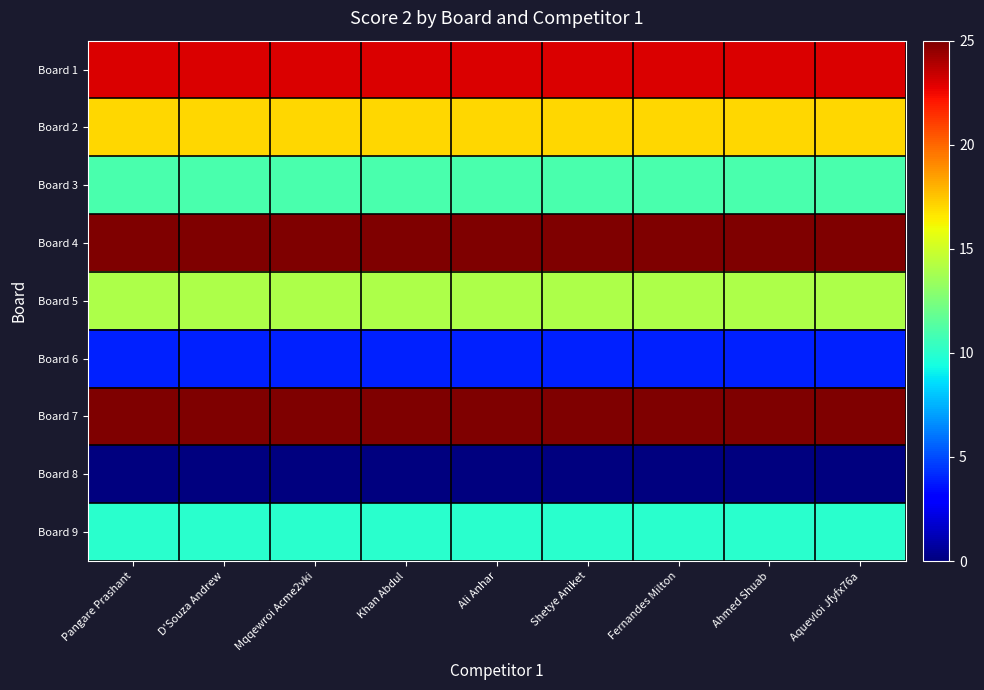

Rank the series at Shetye Aniket from lowest to highest value.

Board 8, Board 6, Board 9, Board 3, Board 5, Board 2, Board 1, Board 4, Board 7